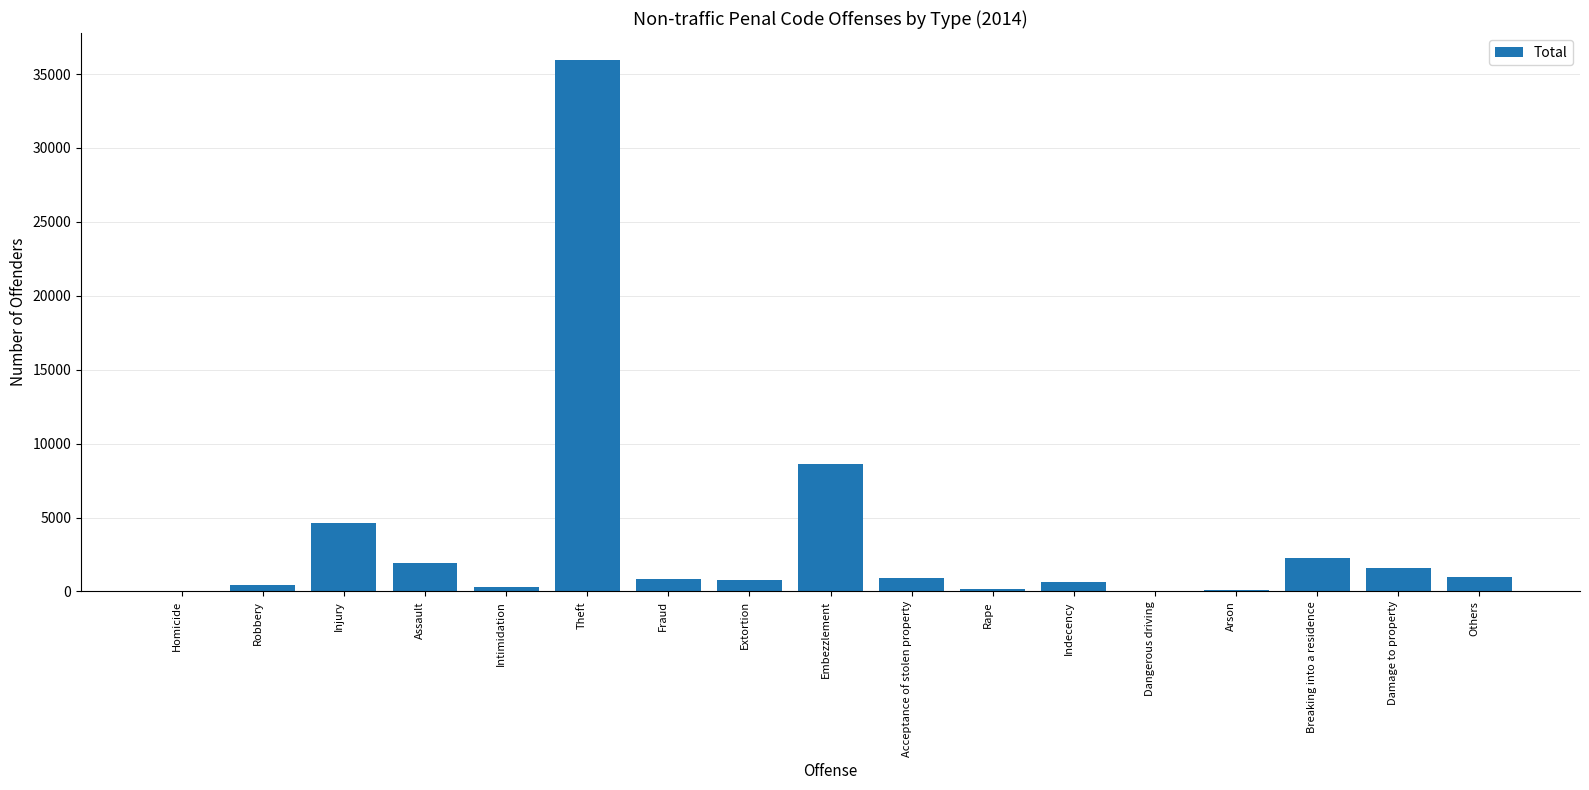

At which label does the data first exceed 868?

Injury